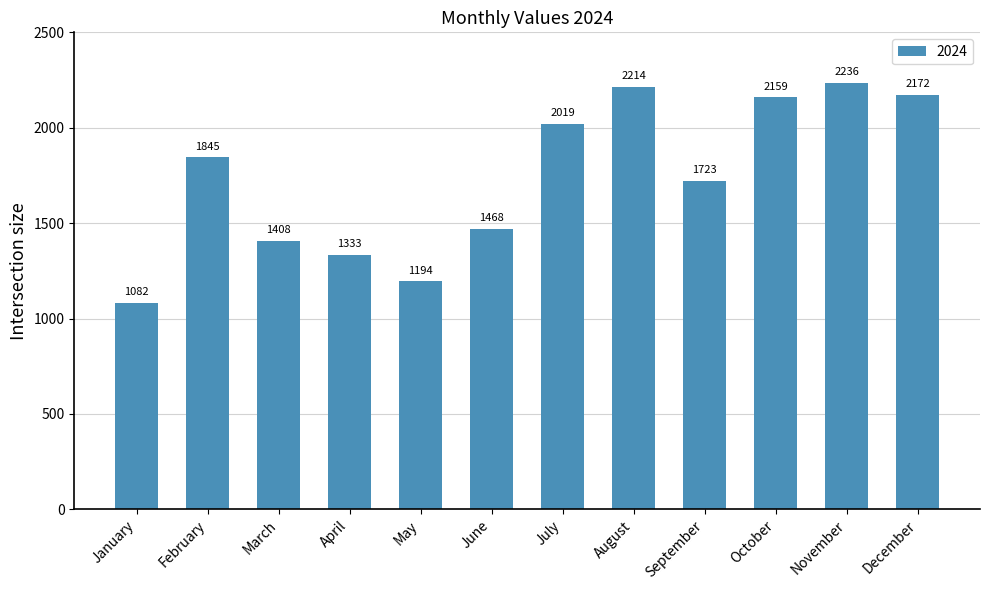

What is the difference between the maximum and second lowest values?

1042